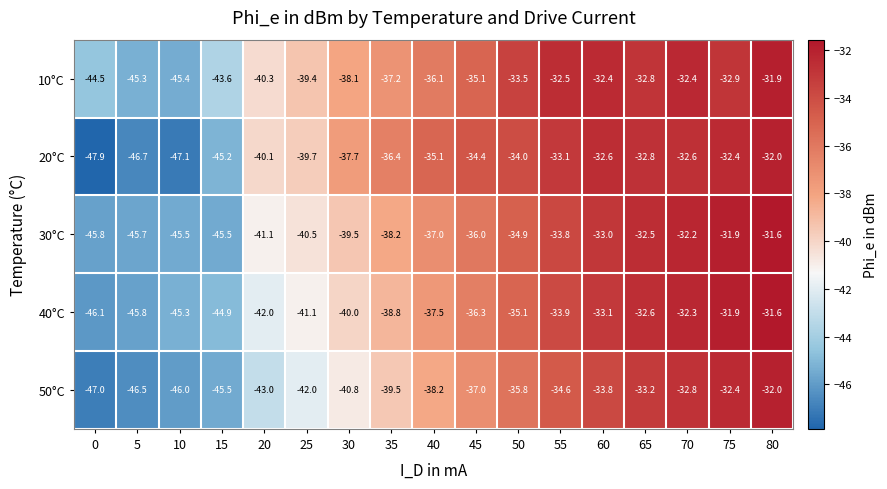

What is the difference between the 50°C values at 30 and 80?

8.8